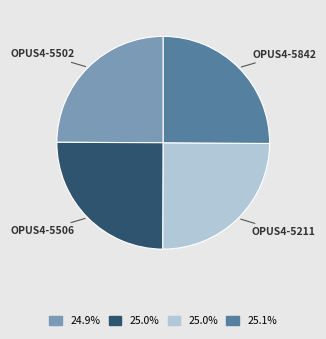

Is there any slice that represents more than half of the pie?

No